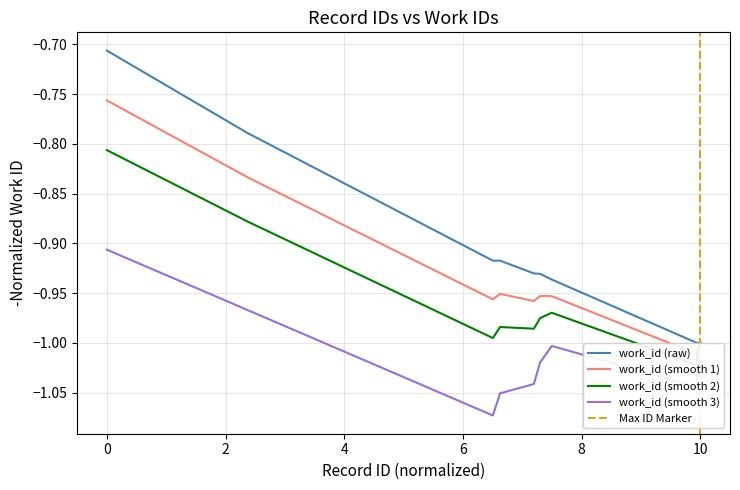

What is the maximum value for id?

-0.7